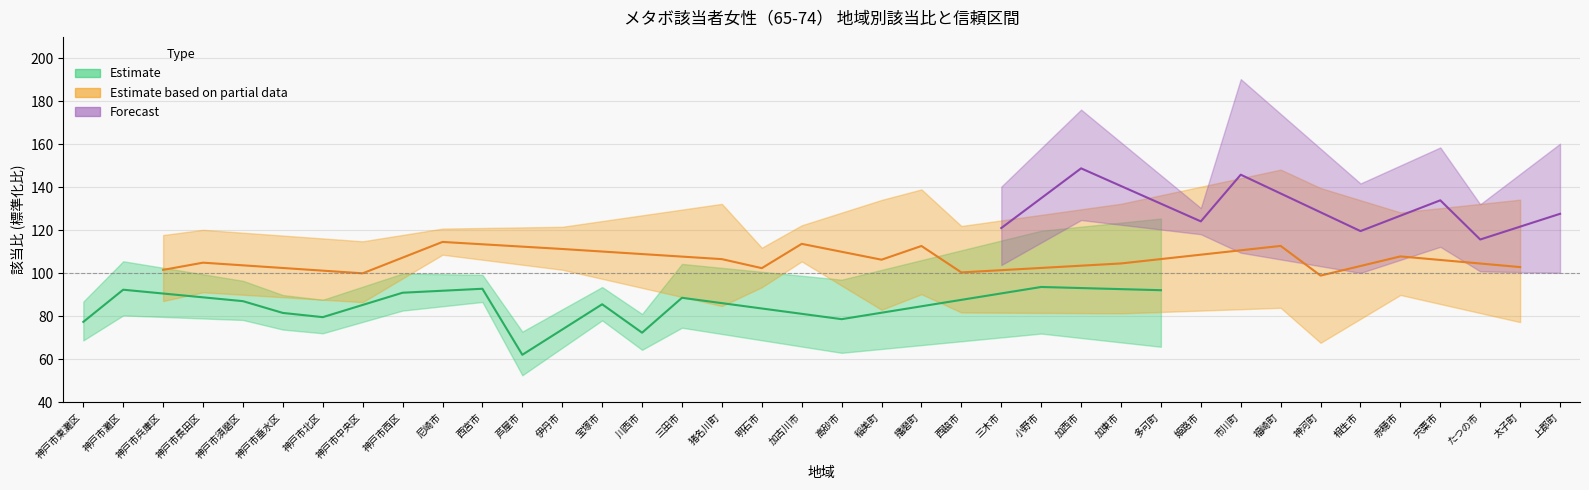

Read the 下限値 value at 芦屋市.

52.6